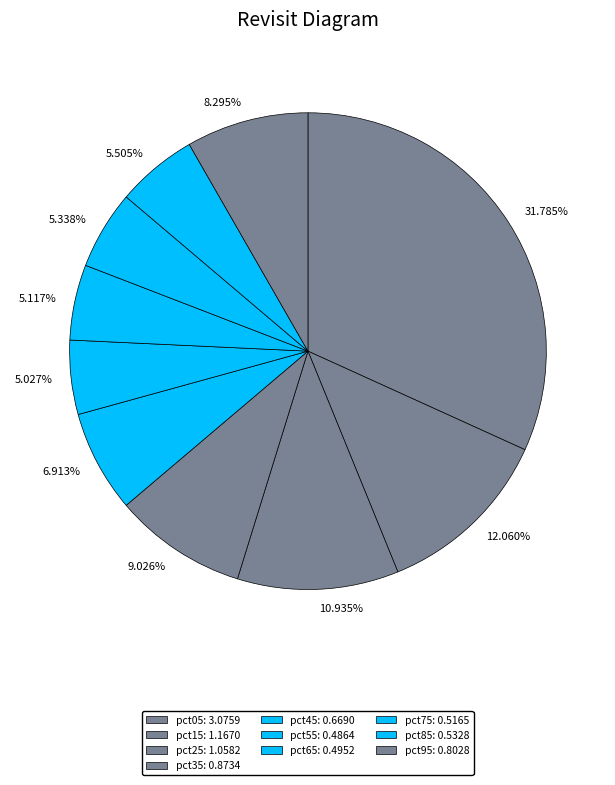

Do 6.913% and 12.060% together represent more than half of the pie?

No